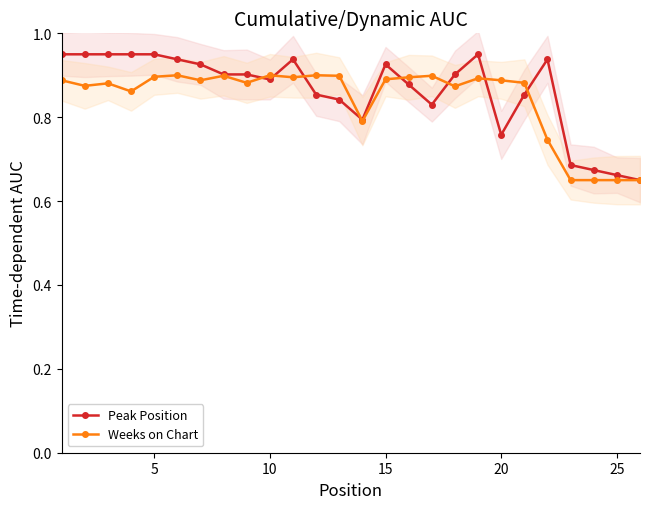

Reading left to right, what are all the values shown in this chart?

Peak Position: 0.9	0.9	0.9	0.9	0.9	0.9	0.9	0.9	0.9	0.9	0.9	0.9	0.8	0.8	0.9	0.9	0.8	0.9	0.9	0.8	0.9	0.9	0.7	0.7	0.7	0.7
Weeks on Chart: 0.9	0.9	0.9	0.9	0.9	0.9	0.9	0.9	0.9	0.9	0.9	0.9	0.9	0.8	0.9	0.9	0.9	0.9	0.9	0.9	0.9	0.7	0.7	0.7	0.7	0.7